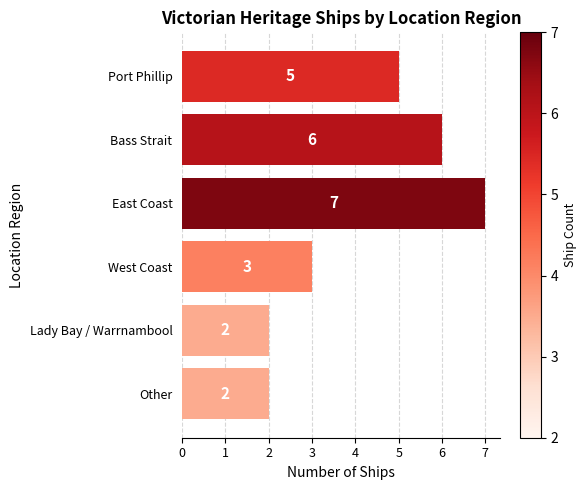

What is the difference between the second highest and minimum values?

4